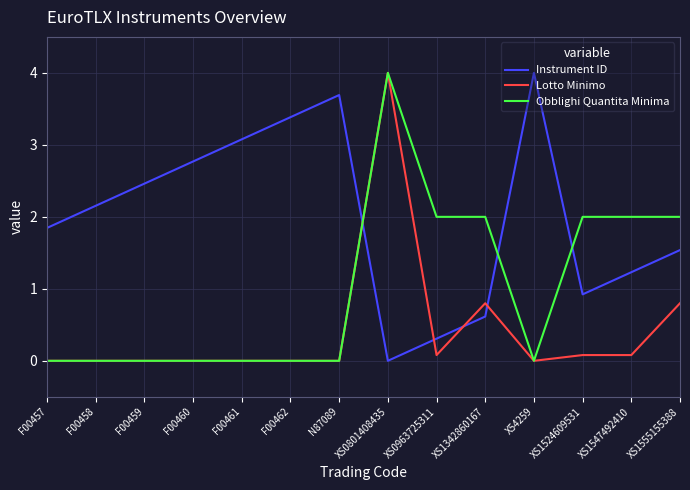

Is the value of Obblighi Quantita Minima at N87089 greater than the value of Instrument ID at XS1524609531?

No